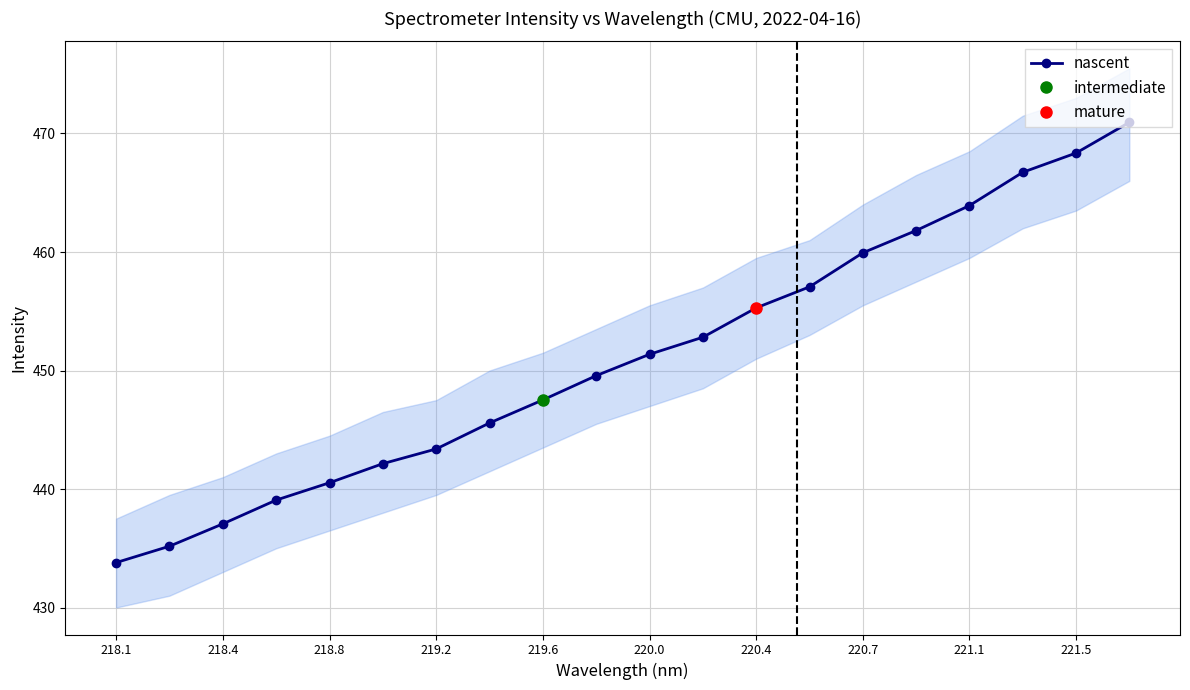

At which label does nascent reach its minimum?

218.1